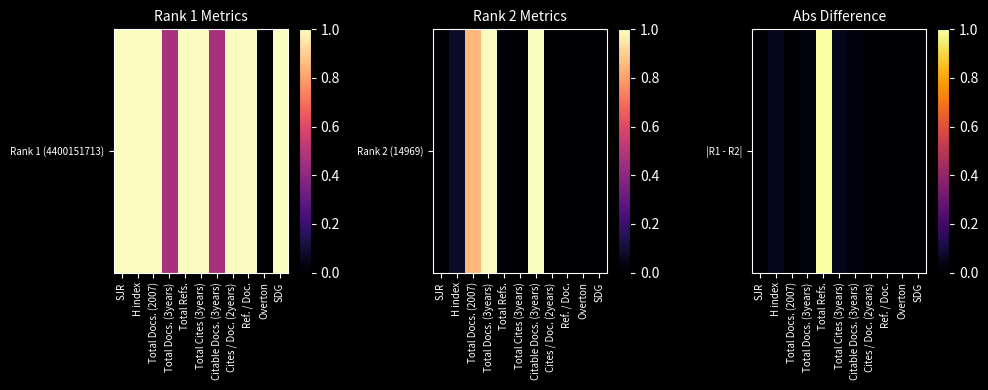

List the labels in order of value, smallest first.

Overton, SJR, Cites / Doc. (2years), SDG, Total Docs. (2007), Ref. / Doc., Citable Docs. (3years), Total Docs. (3years), H index, Total Cites (3years), Total Refs.